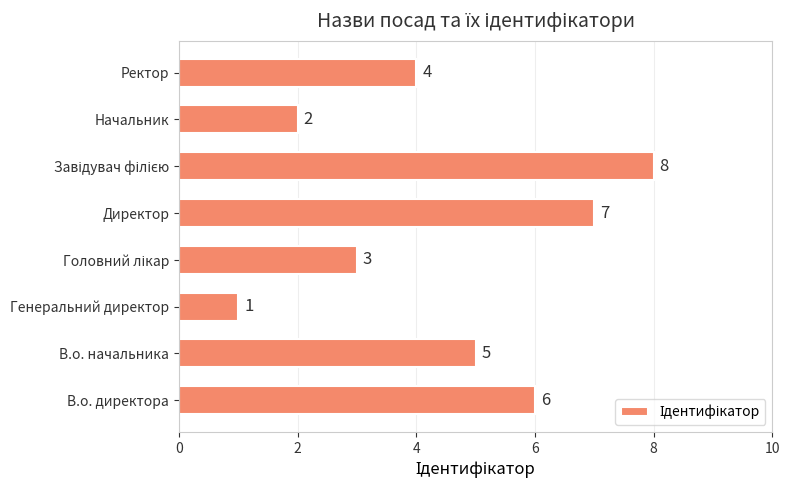

How many data points are less than 5?

4